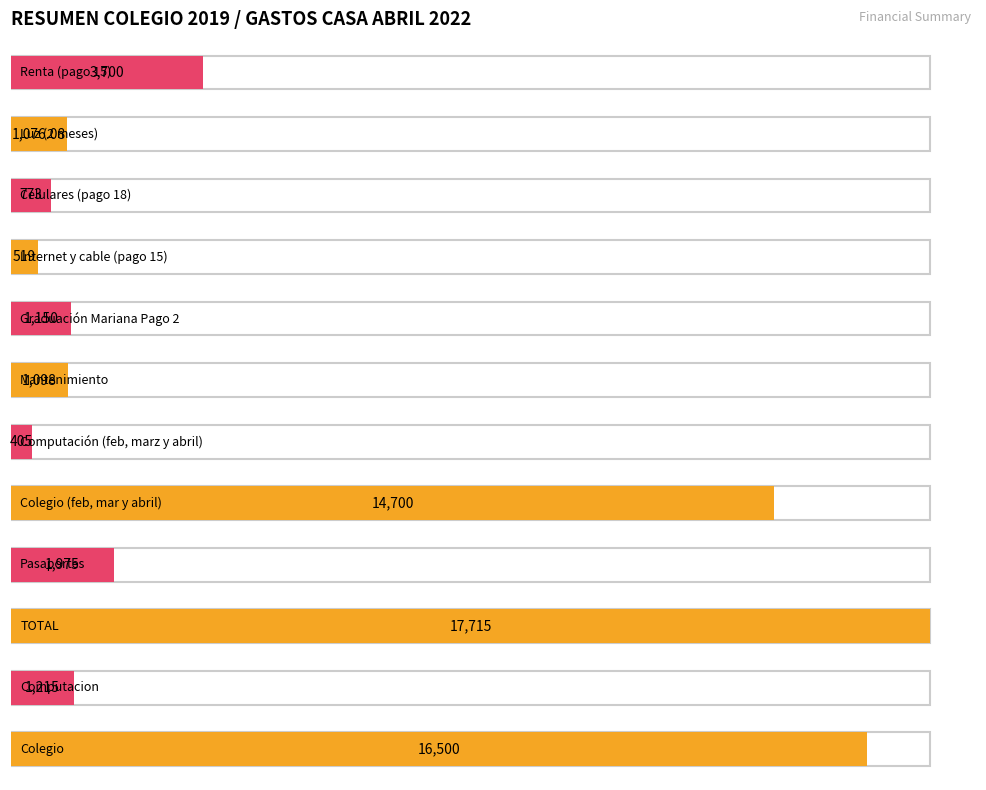

Which label corresponds to the smallest value in the chart?

Computación (feb, marz y abril)